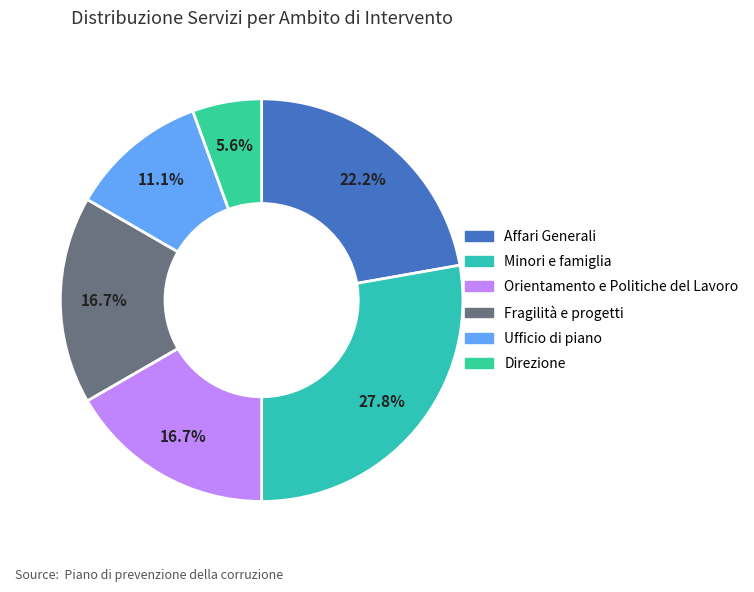

How many slices are in this pie chart?

6